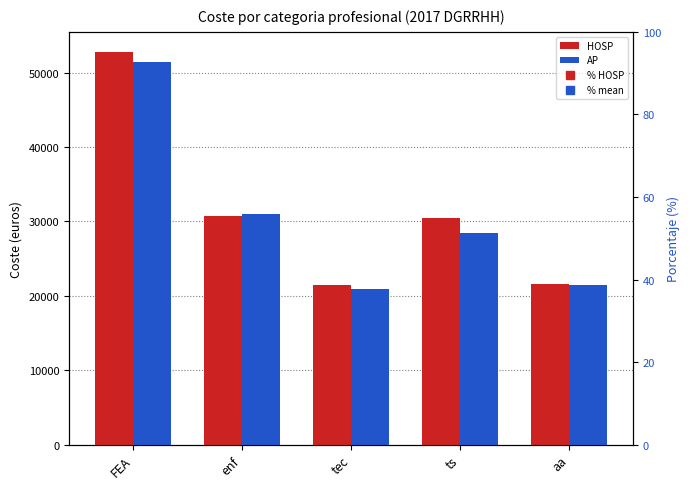

What is the label of the 2nd bar from the right?

ts